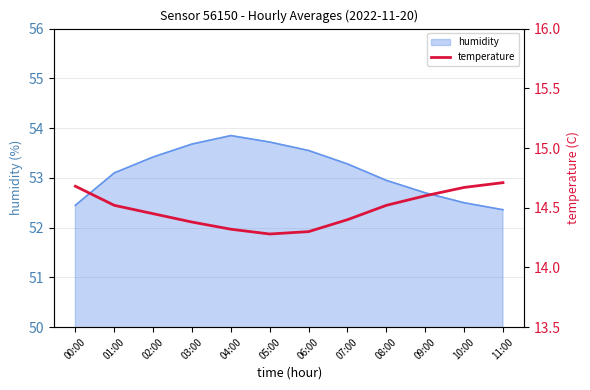

The humidity series shows 72.9 at 11:00. True or false?

False